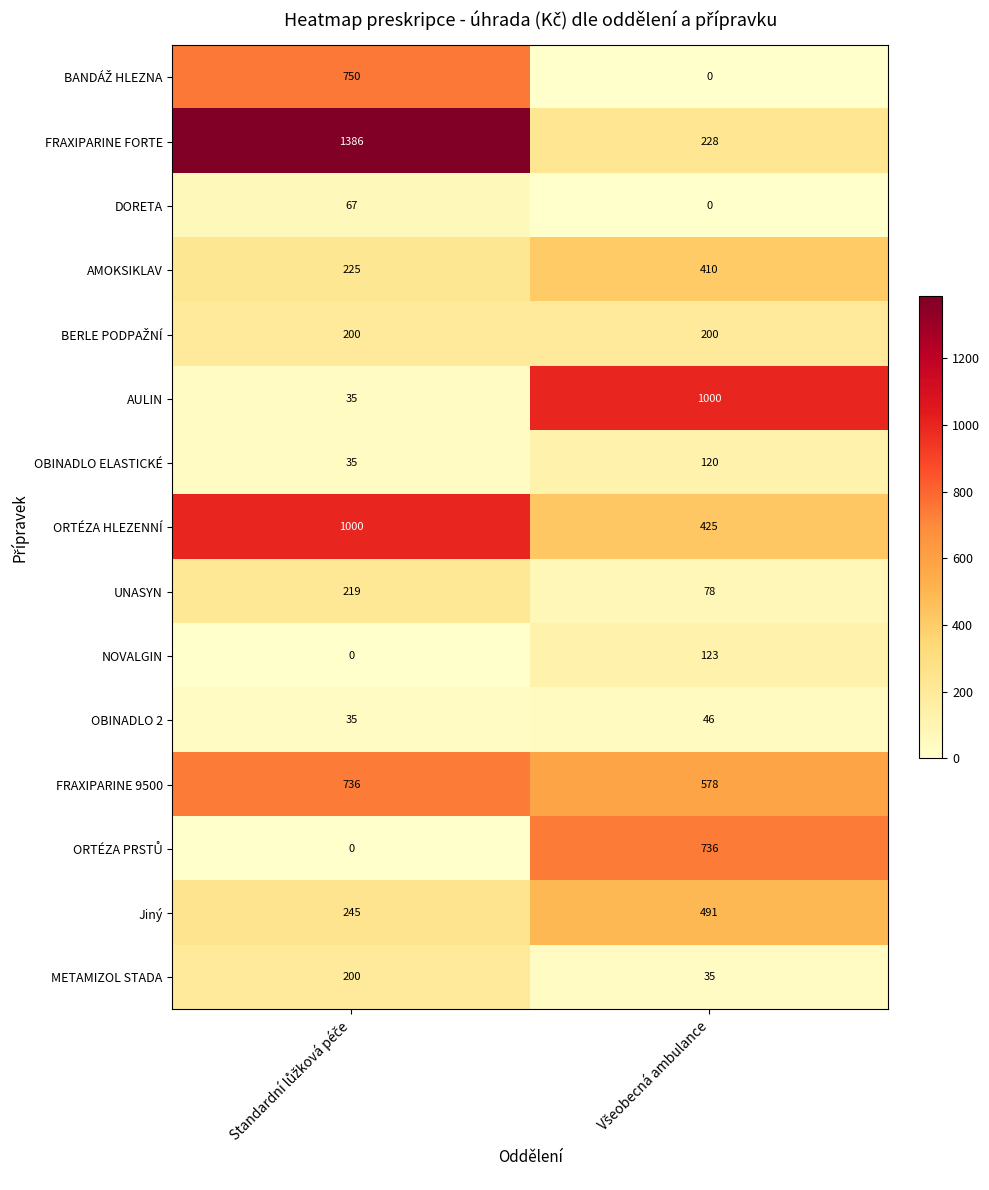

How many categories are shown in the chart?

2